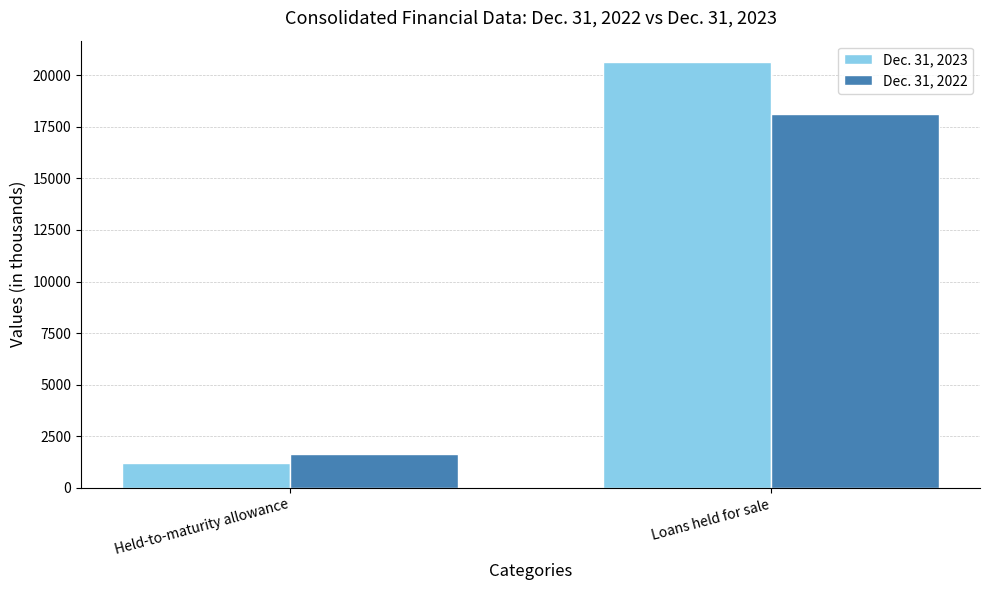

At Held-to-maturity allowance, list the series in order from largest to smallest.

Dec. 31, 2022, Dec. 31, 2023